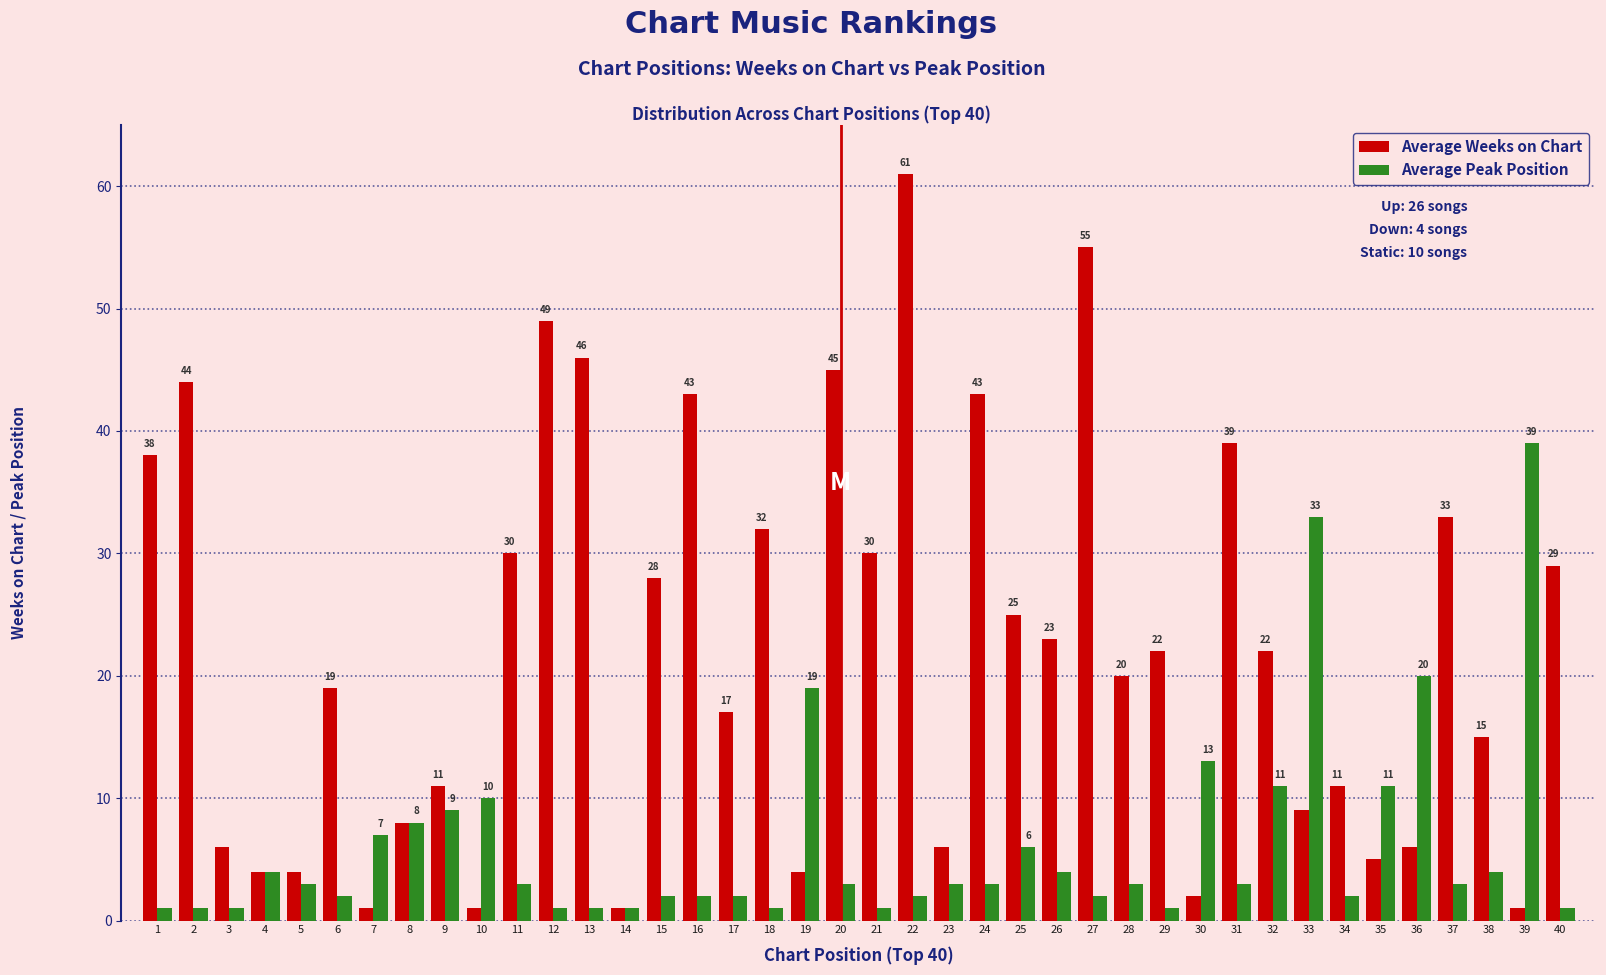

Which category has the highest value across all series?

22